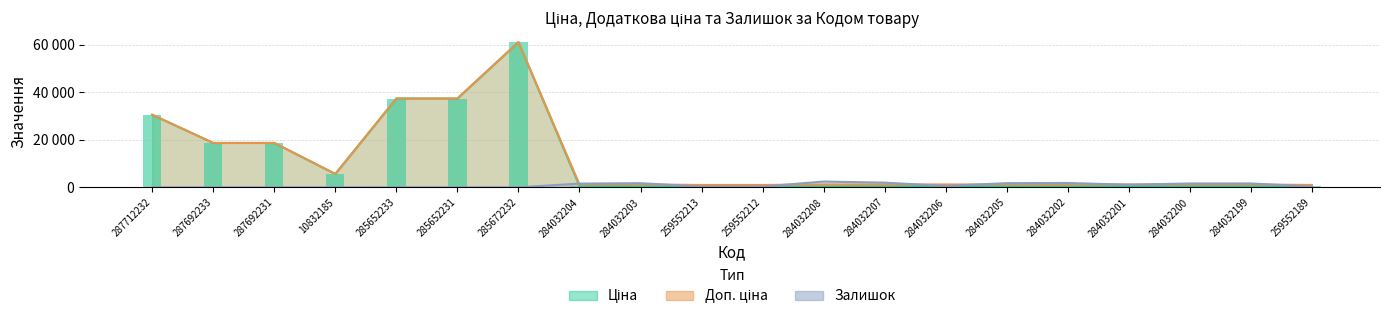

What is the greatest value displayed?

61024.7